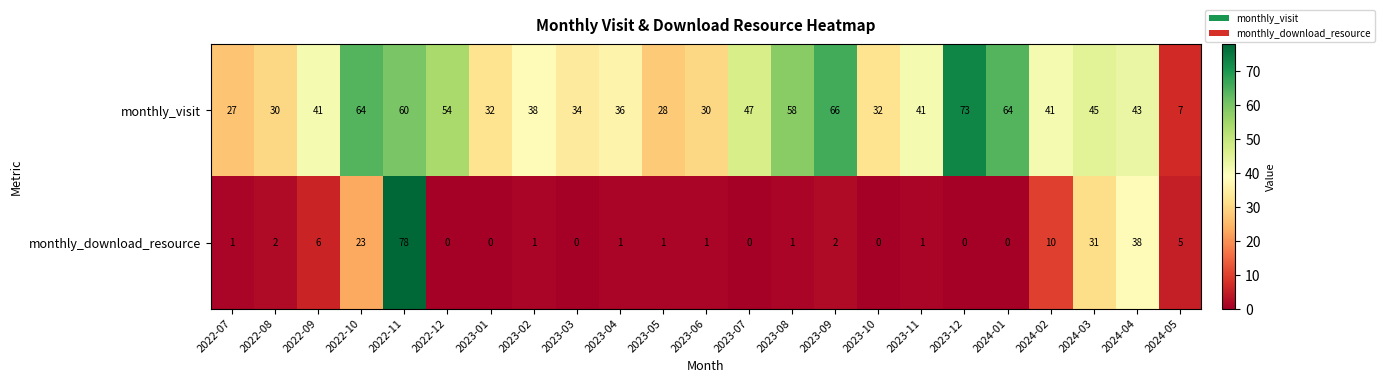

What is the total value across all series at 2023-11?

42